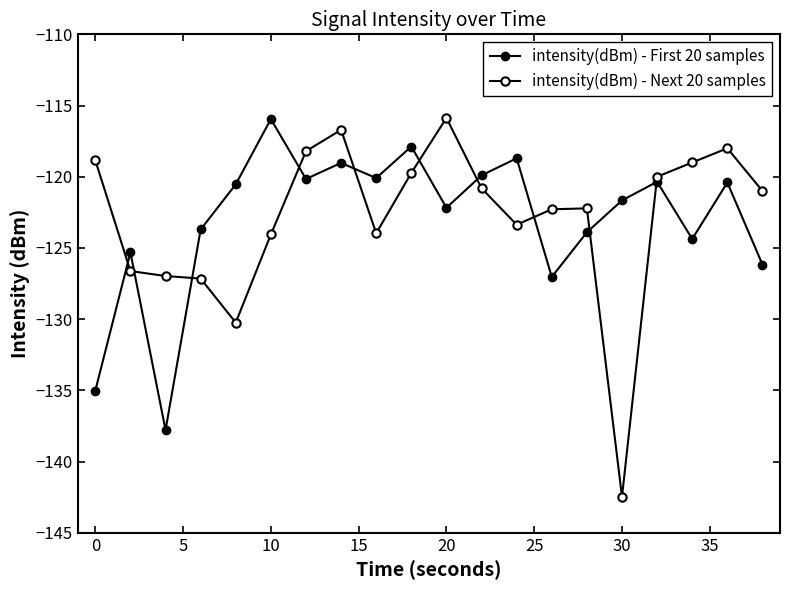

How many data points does each series have?

20